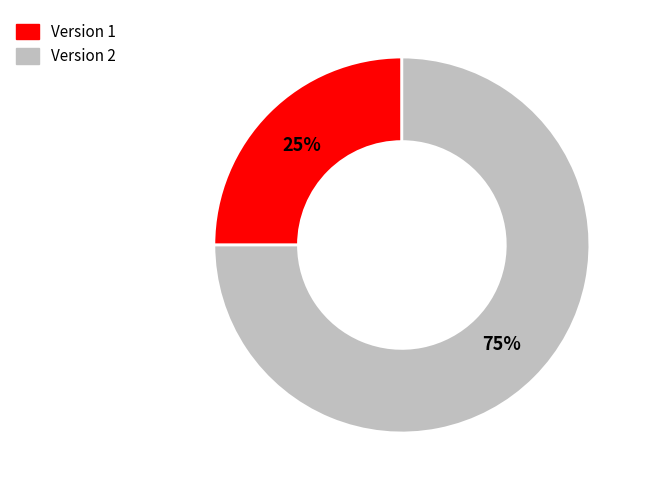

Is it true that Version 1 is 37% of the pie?

False